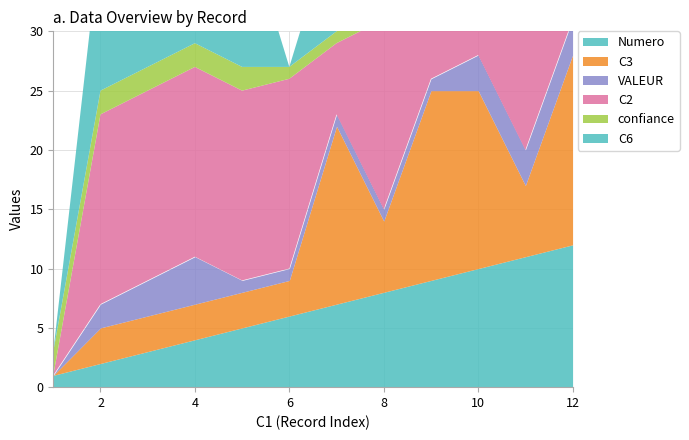

What is the difference between the highest and lowest values at 10?

13